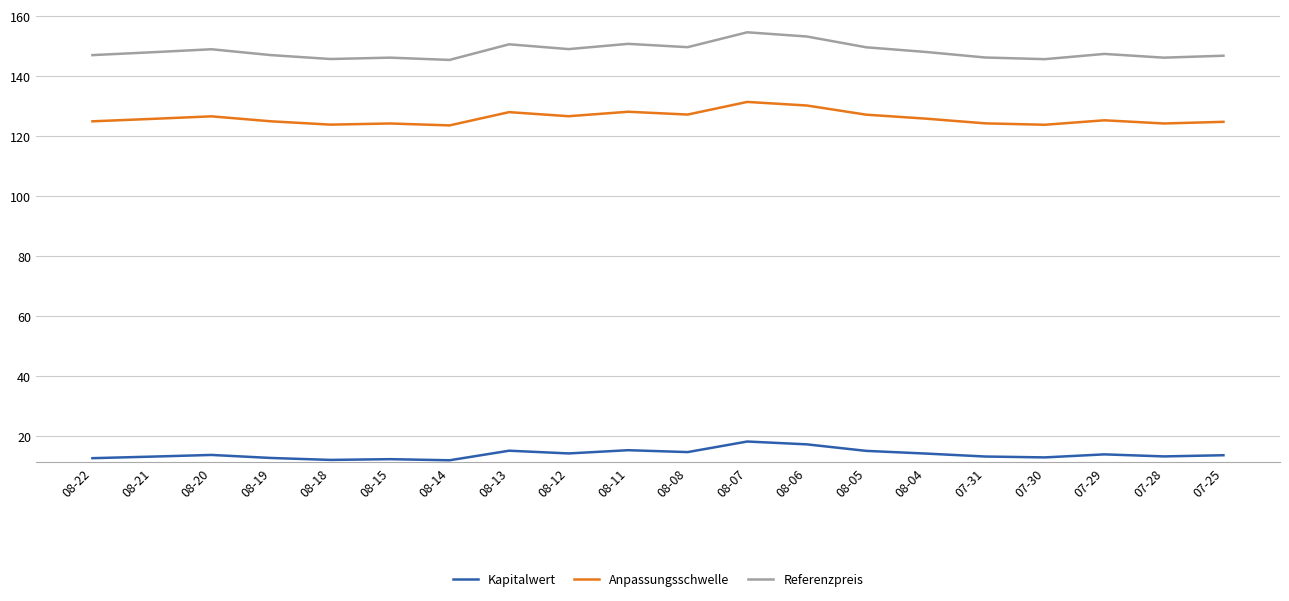

What position from the right is 08-06?

8